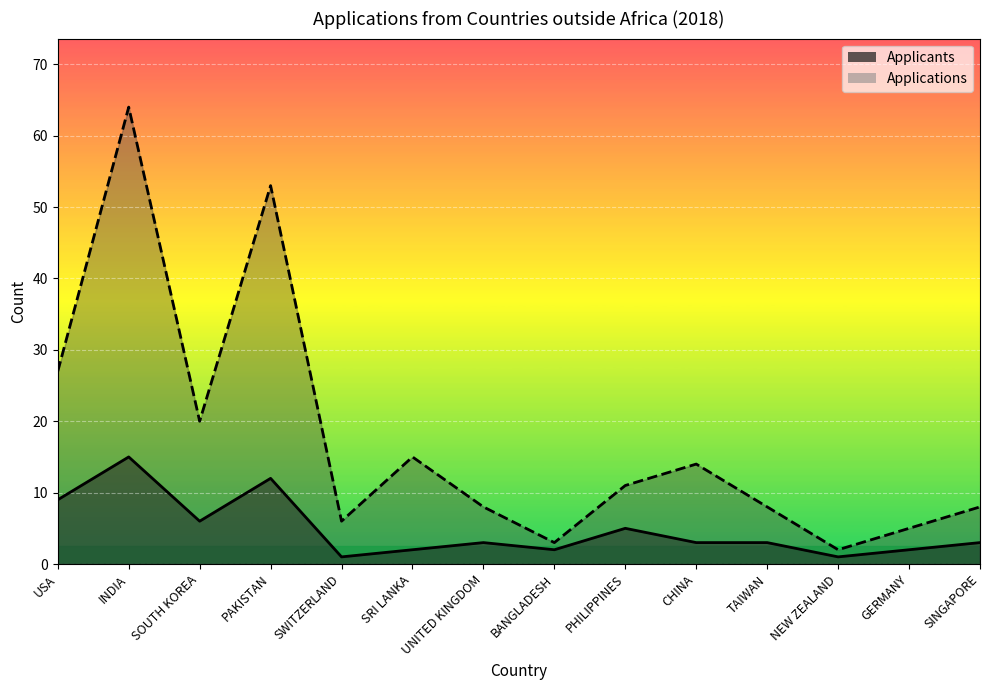

Read the Applications value at PAKISTAN.

53